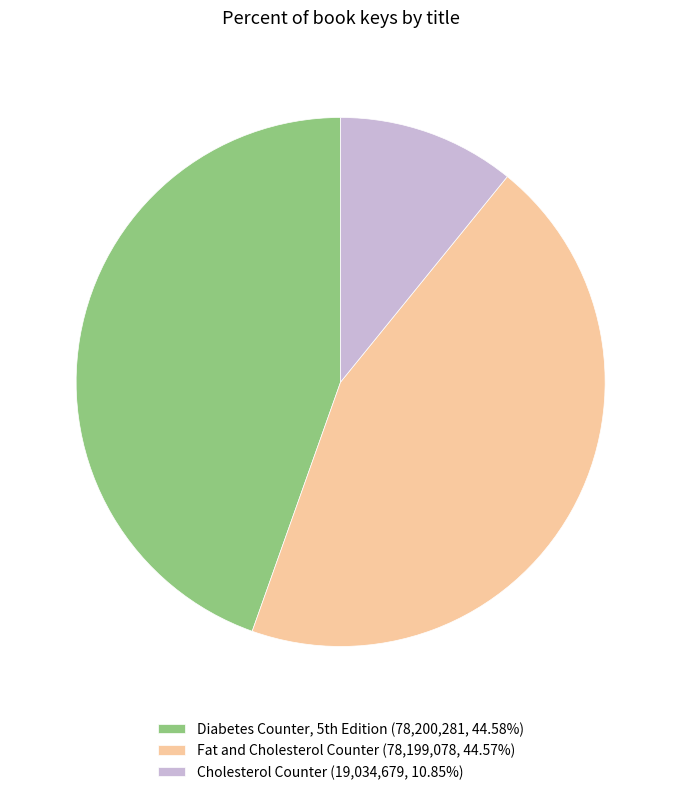

Is there a majority slice in this chart?

No